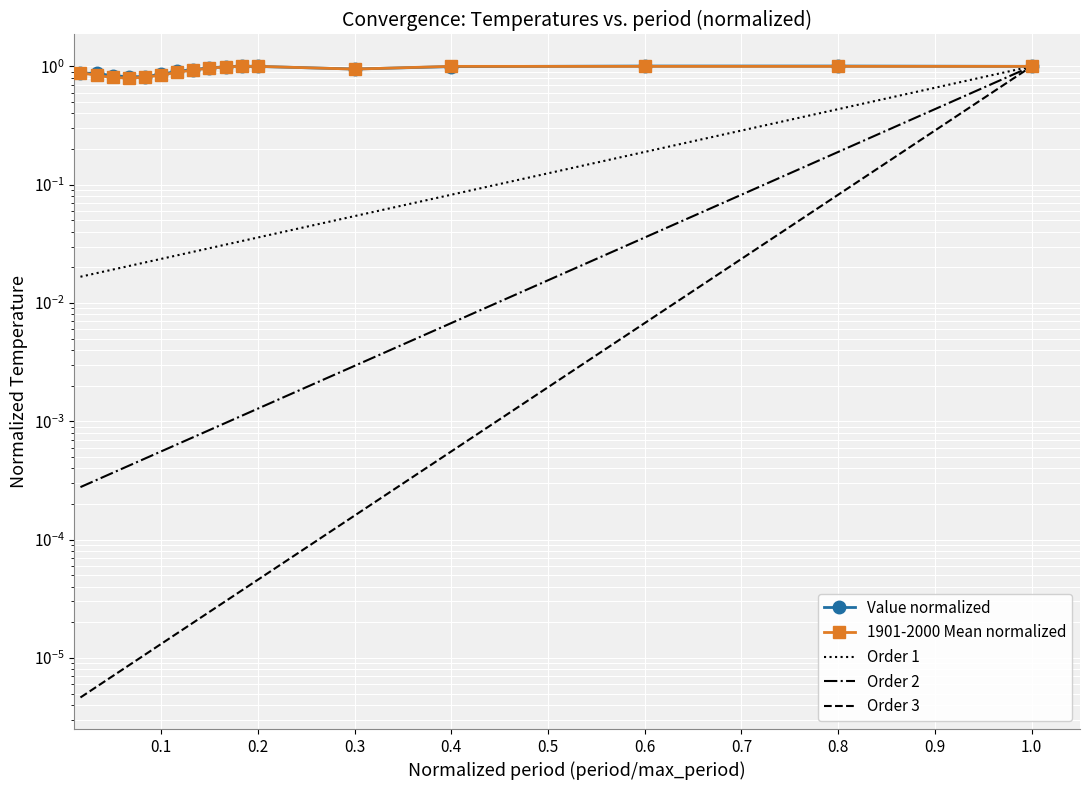

List the labels in order of 1901-2000 Mean value, largest first.

11, 12, 24, 36, 48, 60, 10, 9, 18, 8, 7, 1, 6, 2, 5, 3, 4